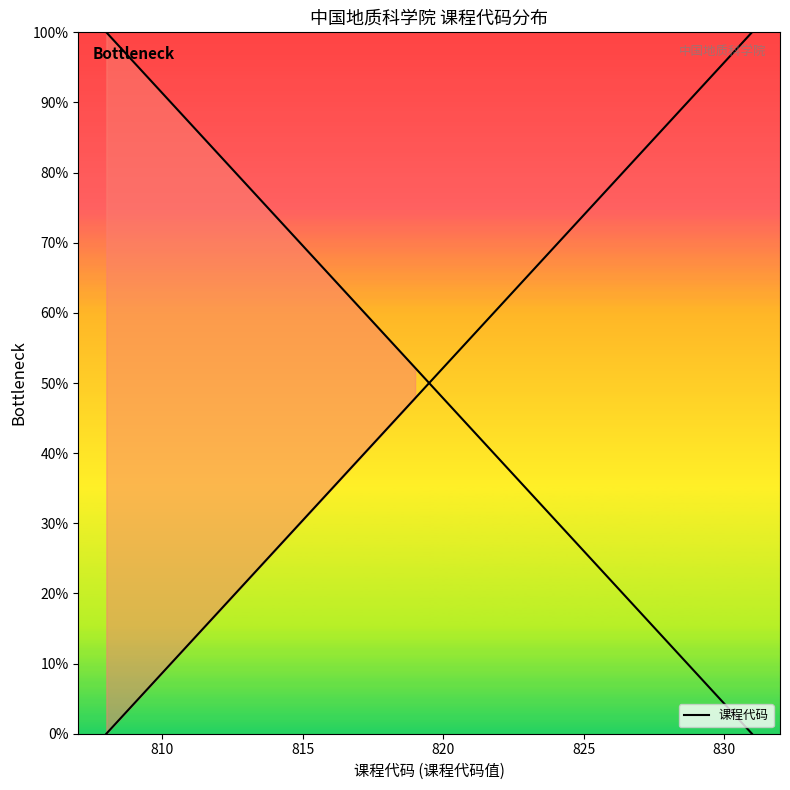

Does the chart display data point markers on the line(s)?

No